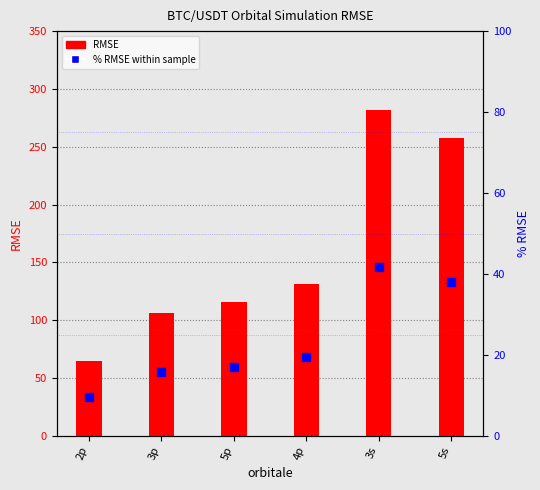

Is the value of % RMSE at 5s greater than the value of RMSE at 2p?

No